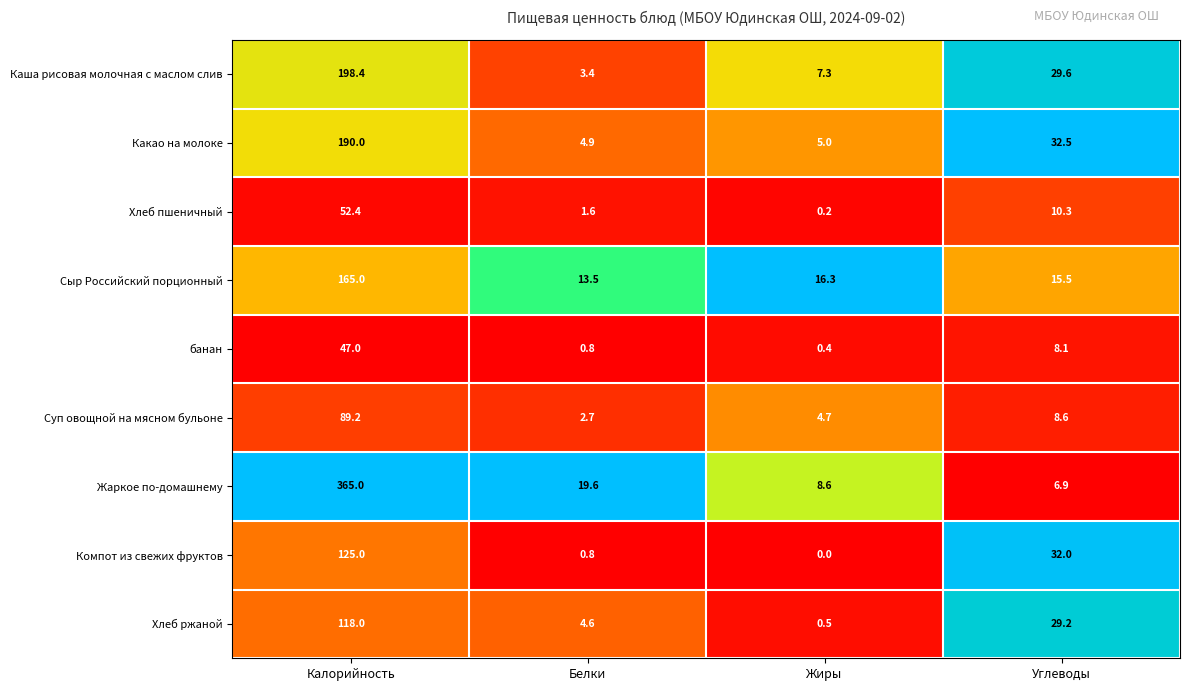

Where does the Компот из свежих фруктов series first go above 32?

Калорийность